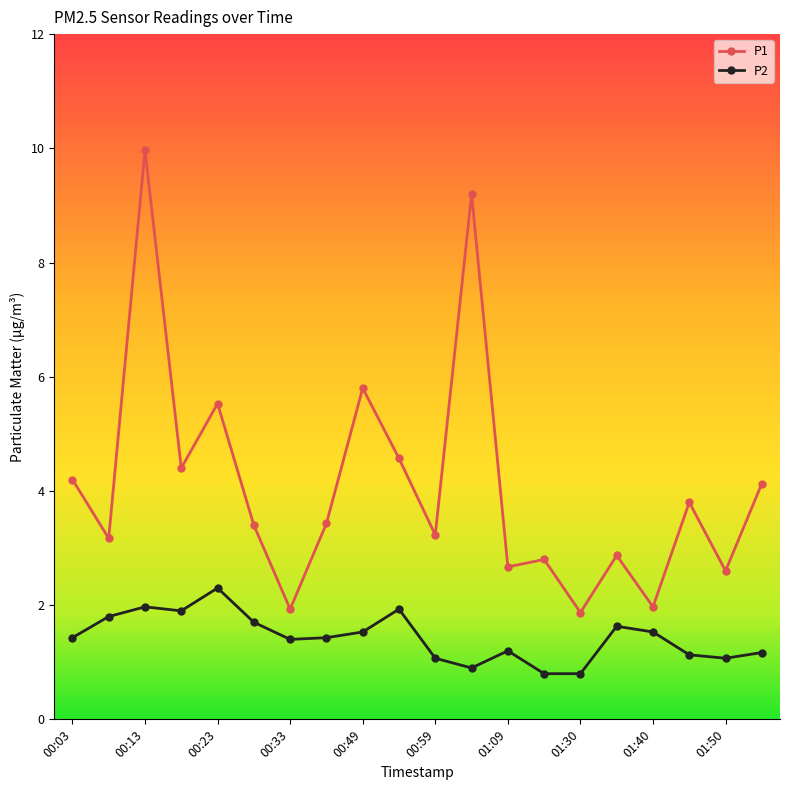

At how many categories does at least one series exceed 9?

2